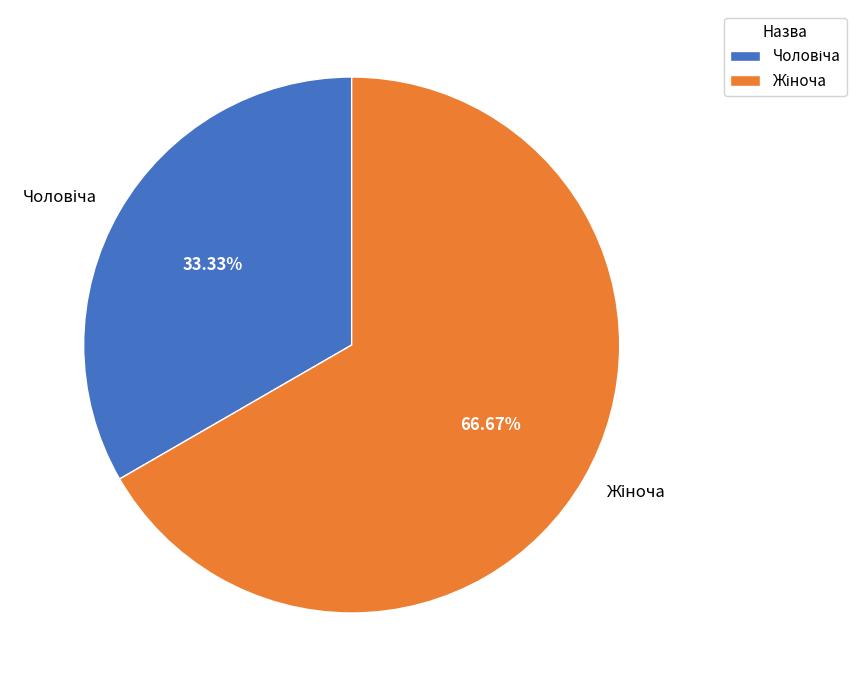

Is there any slice that represents more than half of the pie?

Yes